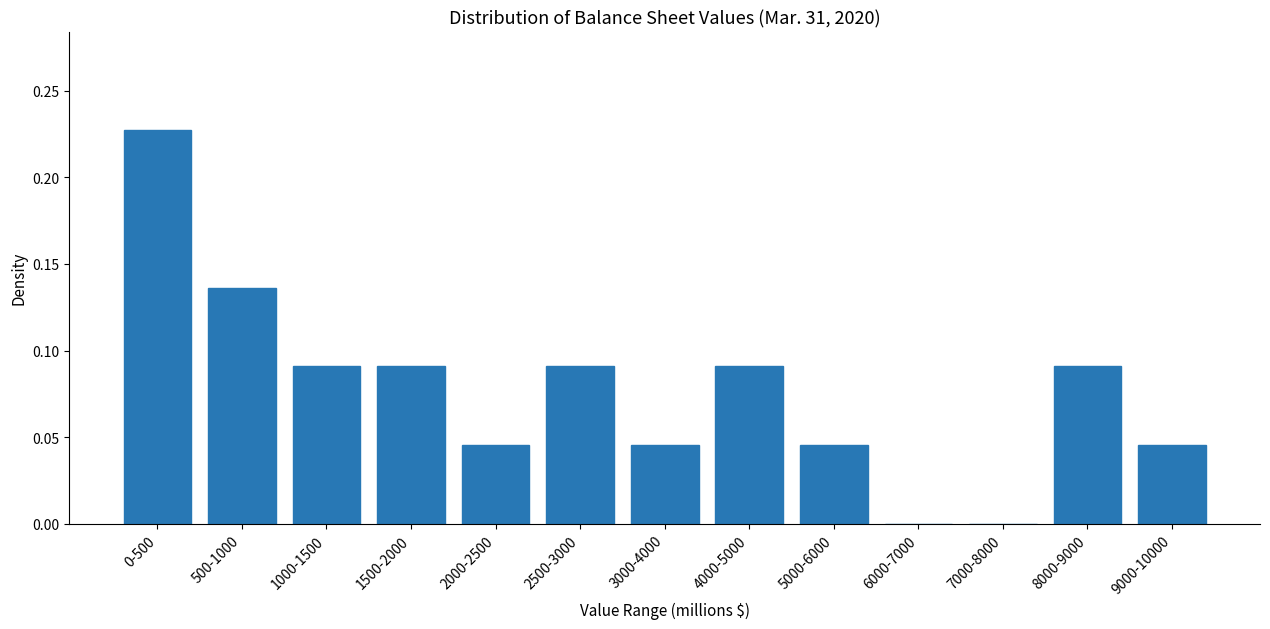

The value at 6000-7000 is 0.0. True or false?

True